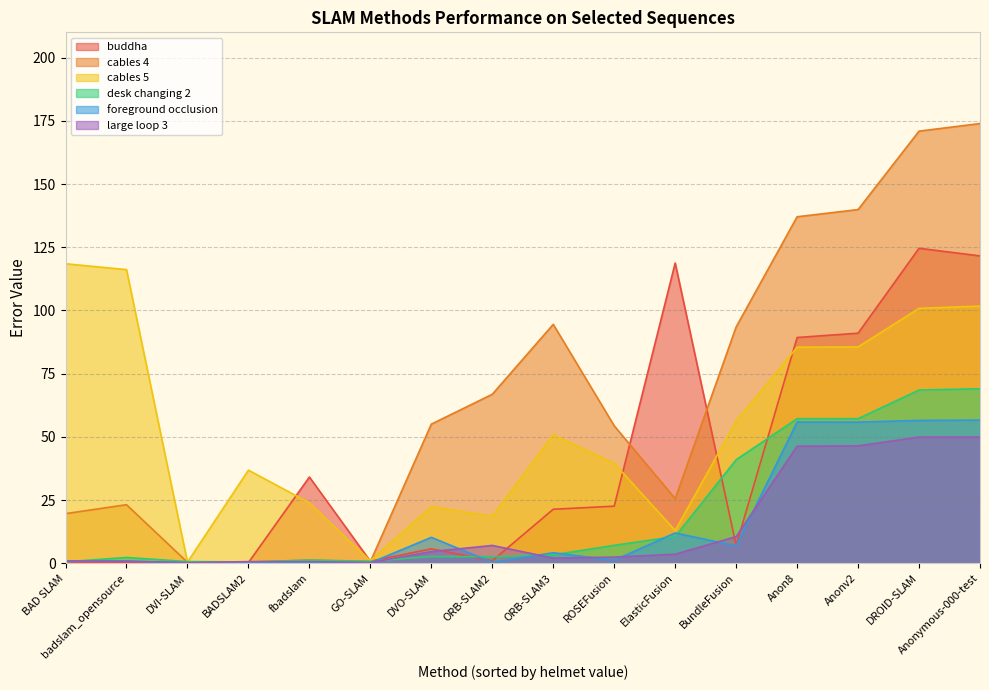

After their last crossing, which series has the higher values: foreground occlusion or desk changing 2?

desk changing 2